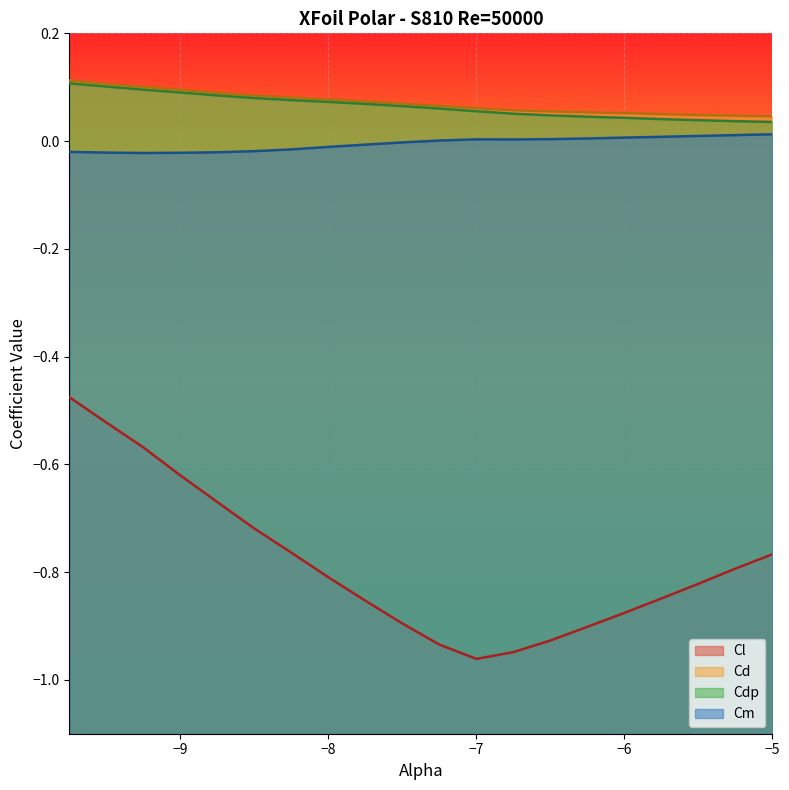

The value of Cl at -6.75 is -0.6. True or false?

False